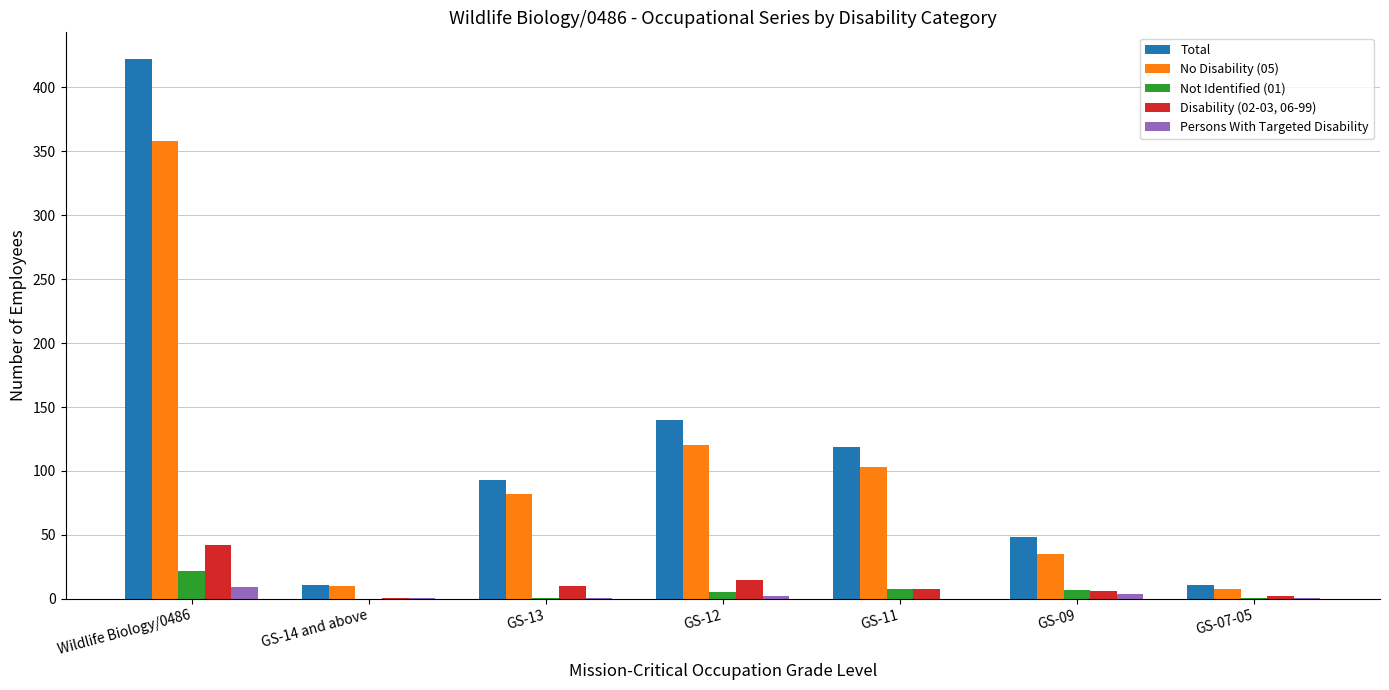

What is the maximum value for No Disability (05)?

358